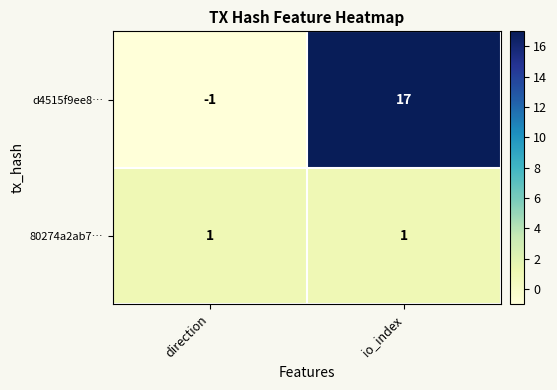

How many series are shown in this chart?

2